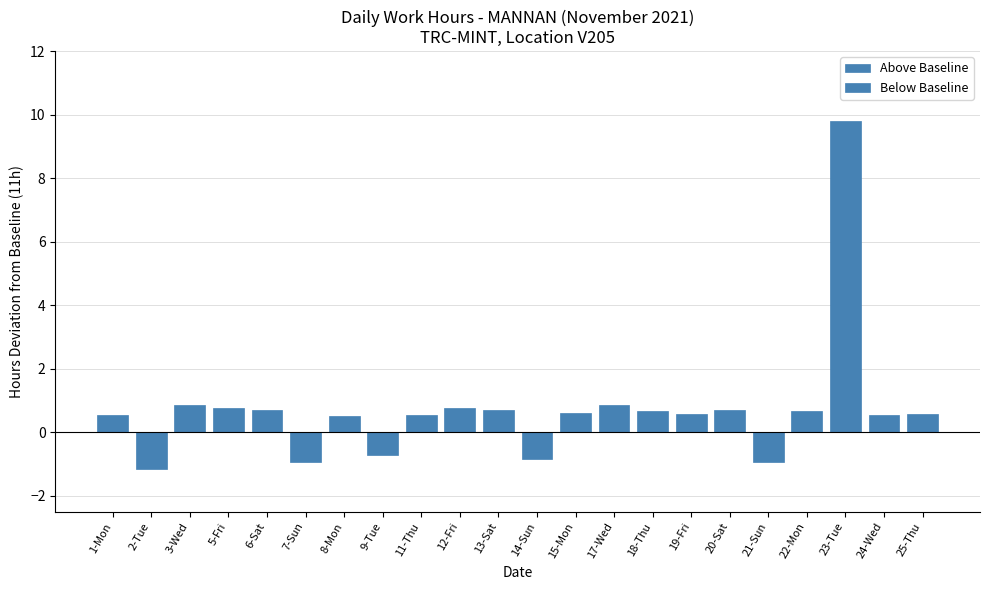

Is it true that Below Baseline equals 0.0 at 20-Sat?

True